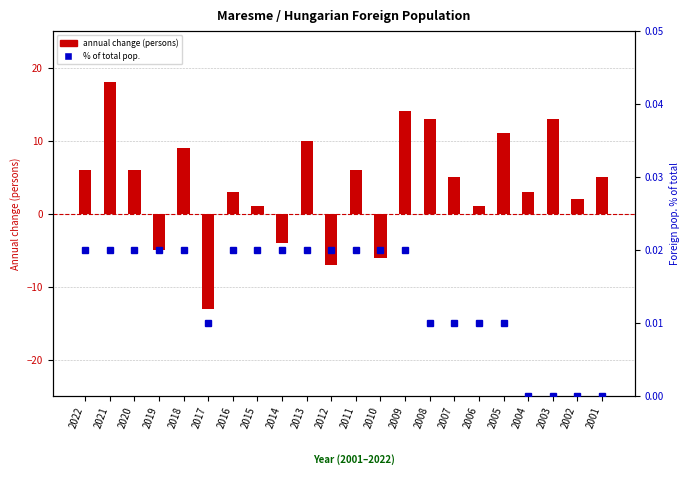

Which series has the largest range (max minus min)?

annual change